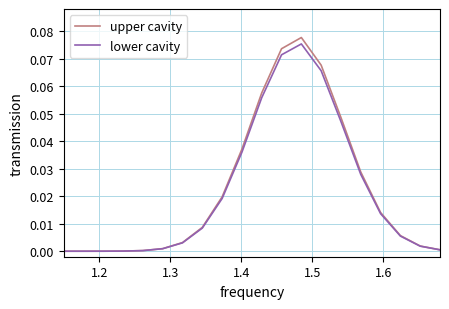

Which series has the largest range (max minus min)?

upper cavity